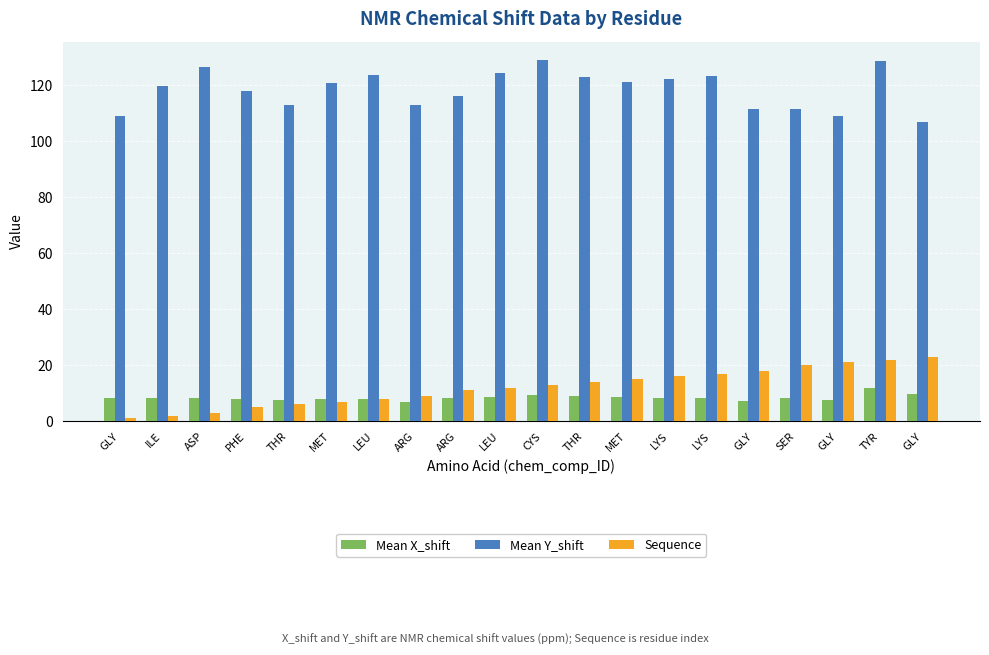

Which series has the largest range (max minus min)?

Mean Y_shift